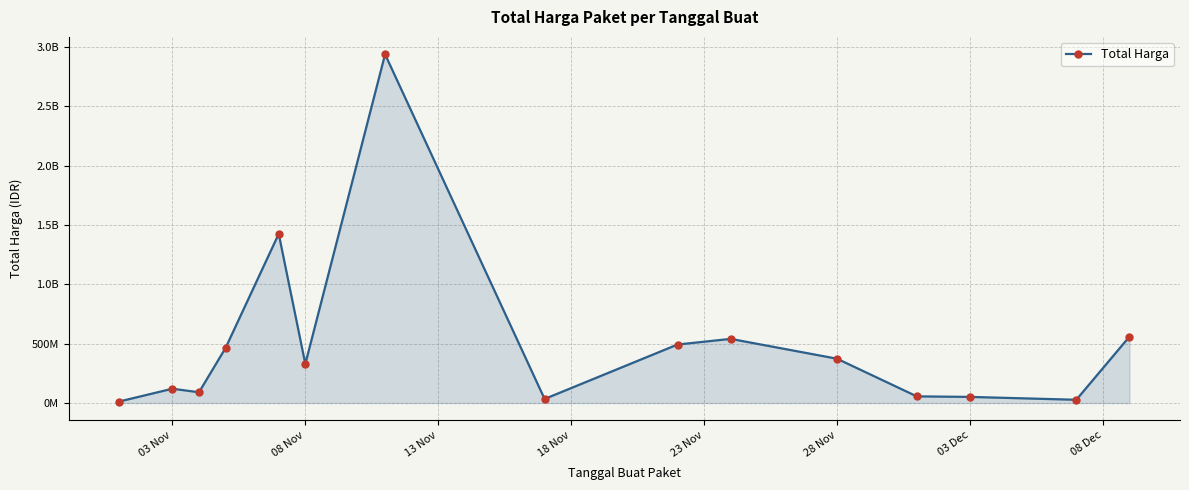

Is this an area chart (filled region under the line)?

Yes